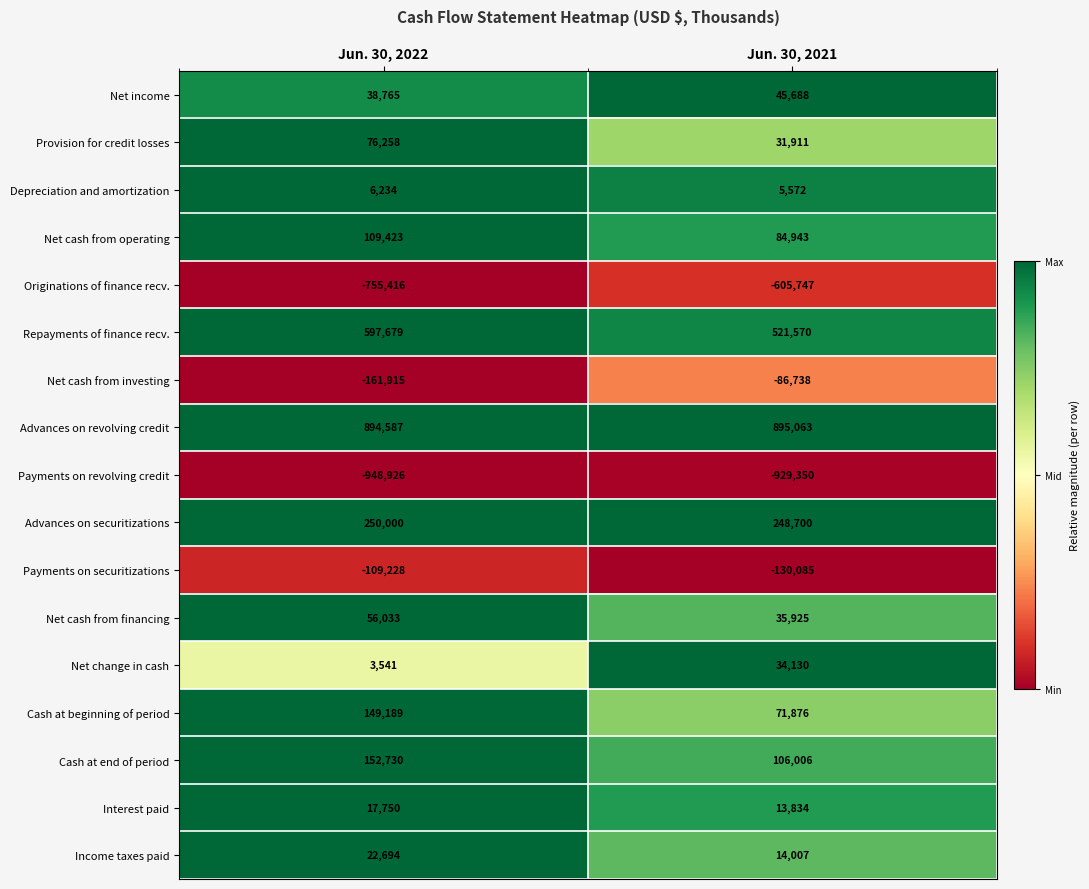

What is the difference between the Originations of finance recv. values at Jun. 30, 2021 and Jun. 30, 2022?

149669